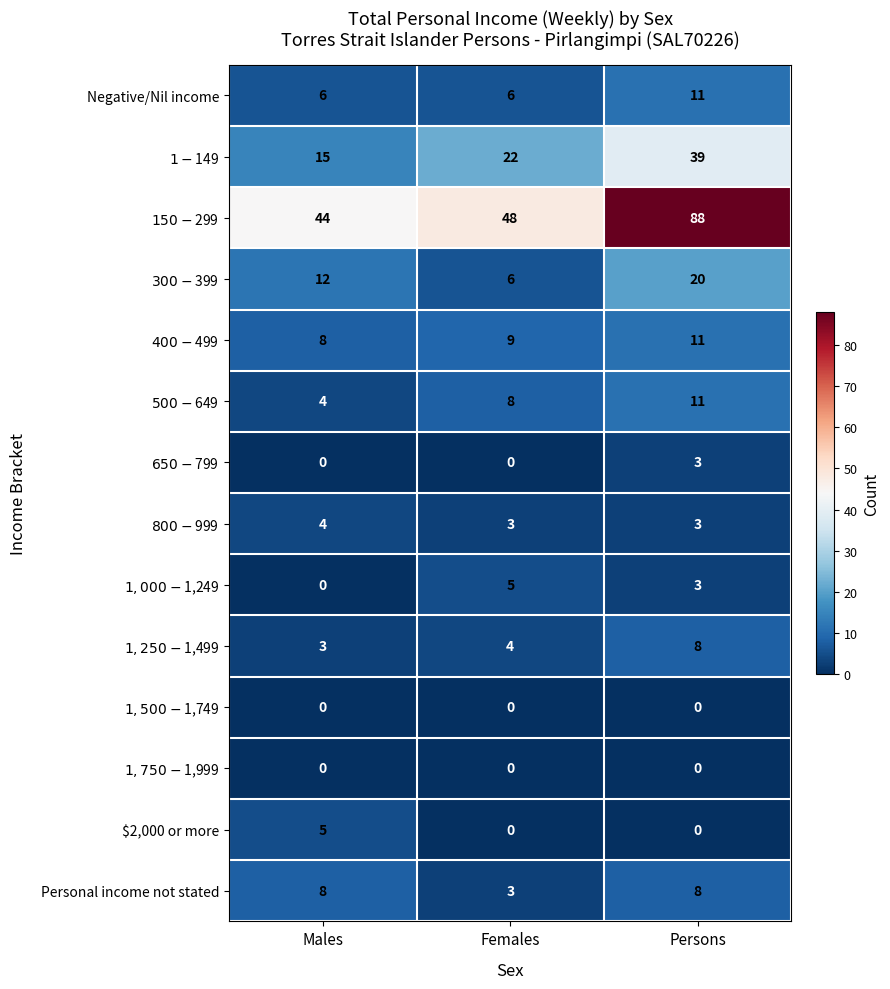

How many data points does each series have?

3